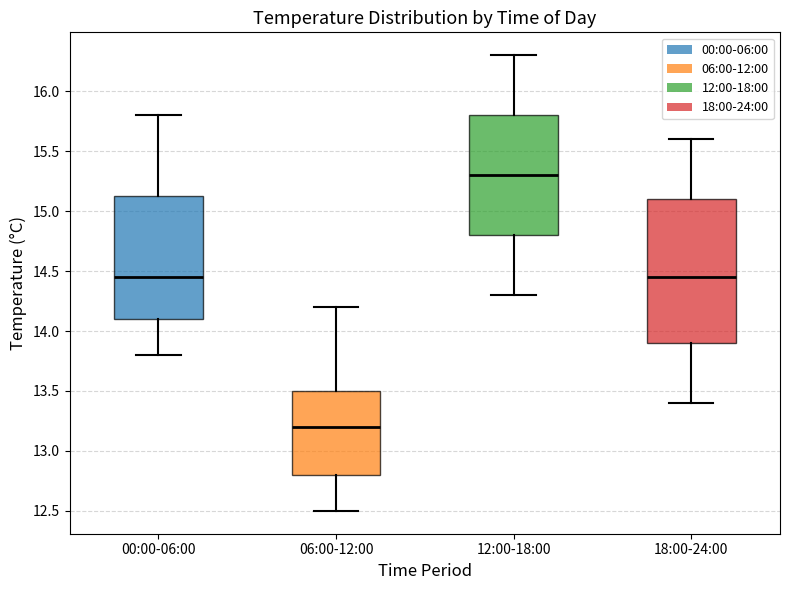

Reading left to right, transcribe this box plot: for each box, give where its median line is, the range the box spans, and where its two whiskers end, as read against the y-axis. The values are not printed on the chart, so give them approximately, as read against the axis.

00:00-06:00: median 14.45, box 14.10 to 15.15, whiskers 13.80 to 15.80
06:00-12:00: median 13.20, box 12.80 to 13.50, whiskers 12.50 to 14.20
12:00-18:00: median 15.30, box 14.80 to 15.80, whiskers 14.30 to 16.30
18:00-24:00: median 14.45, box 13.90 to 15.10, whiskers 13.40 to 15.60